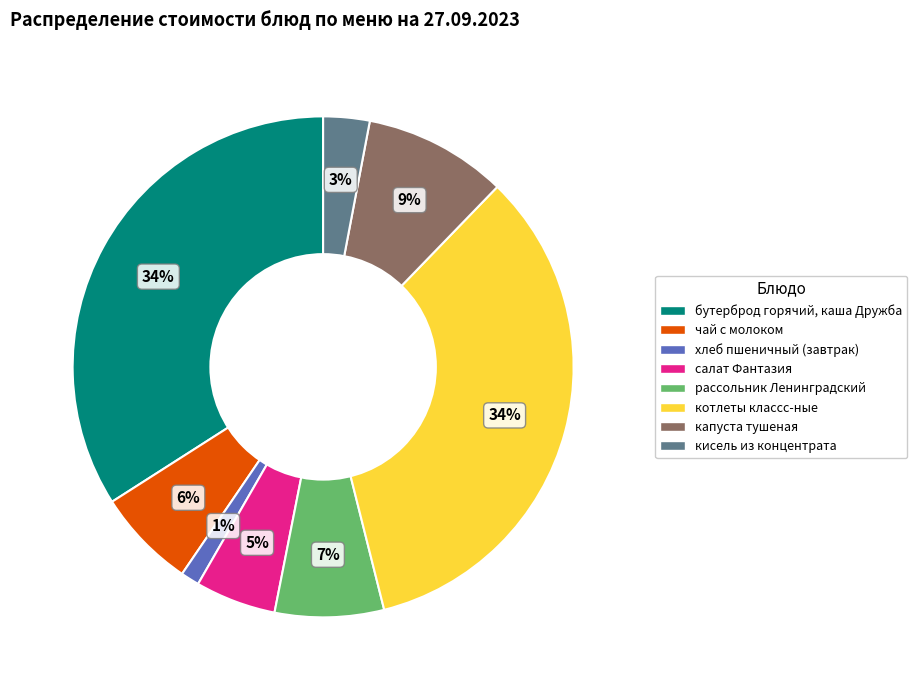

To the nearest percent, what percentage of the pie is капуста тушеная?

9%